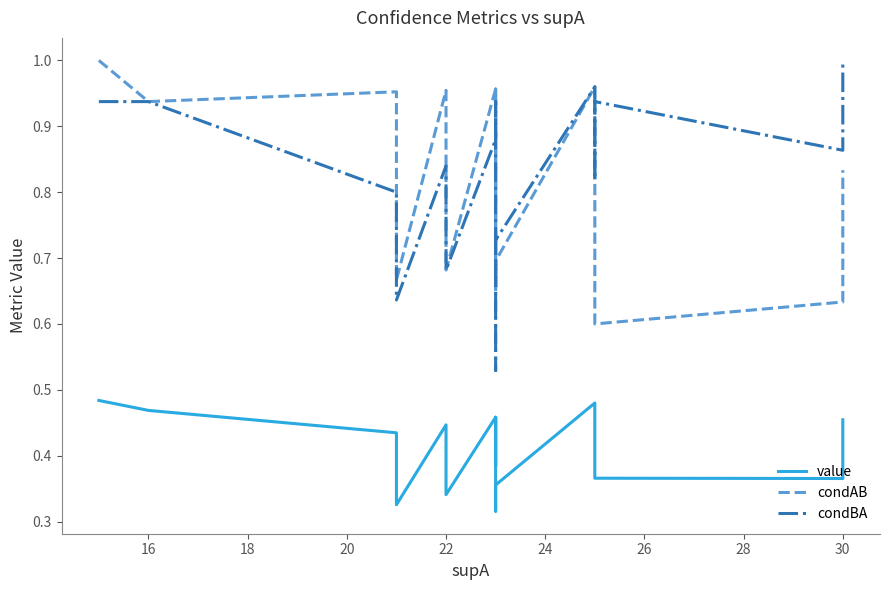

True or false: condAB and value intersect in this chart.

False